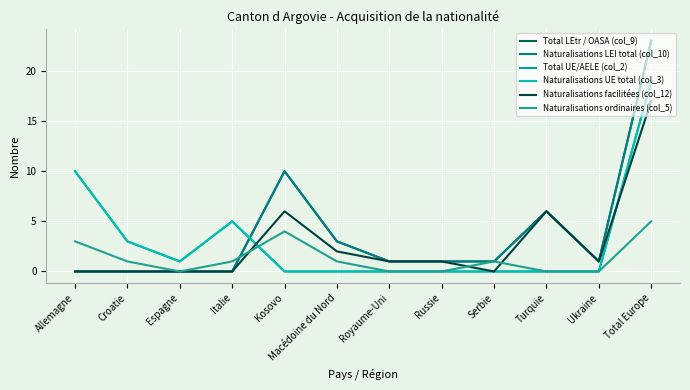

Does the chart have visible grid lines?

Yes